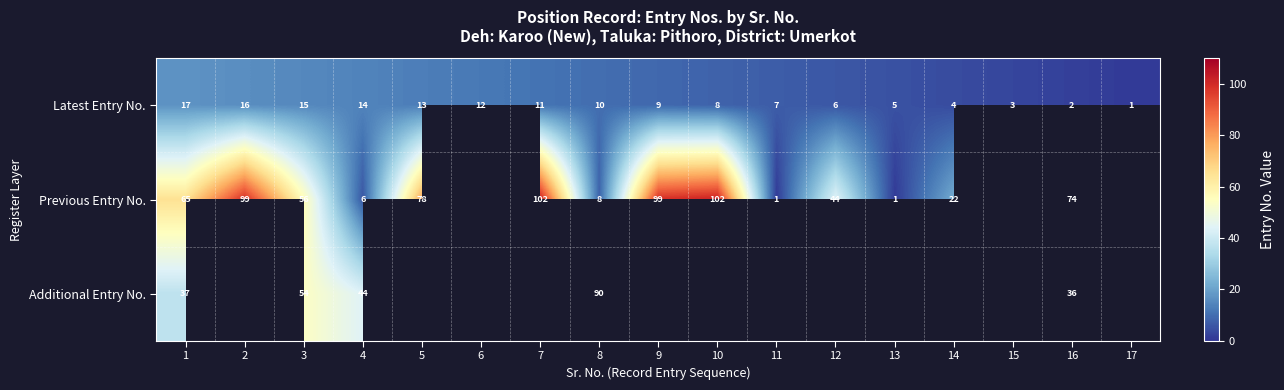

What is the spread (max minus min) of values at 13?

4.0